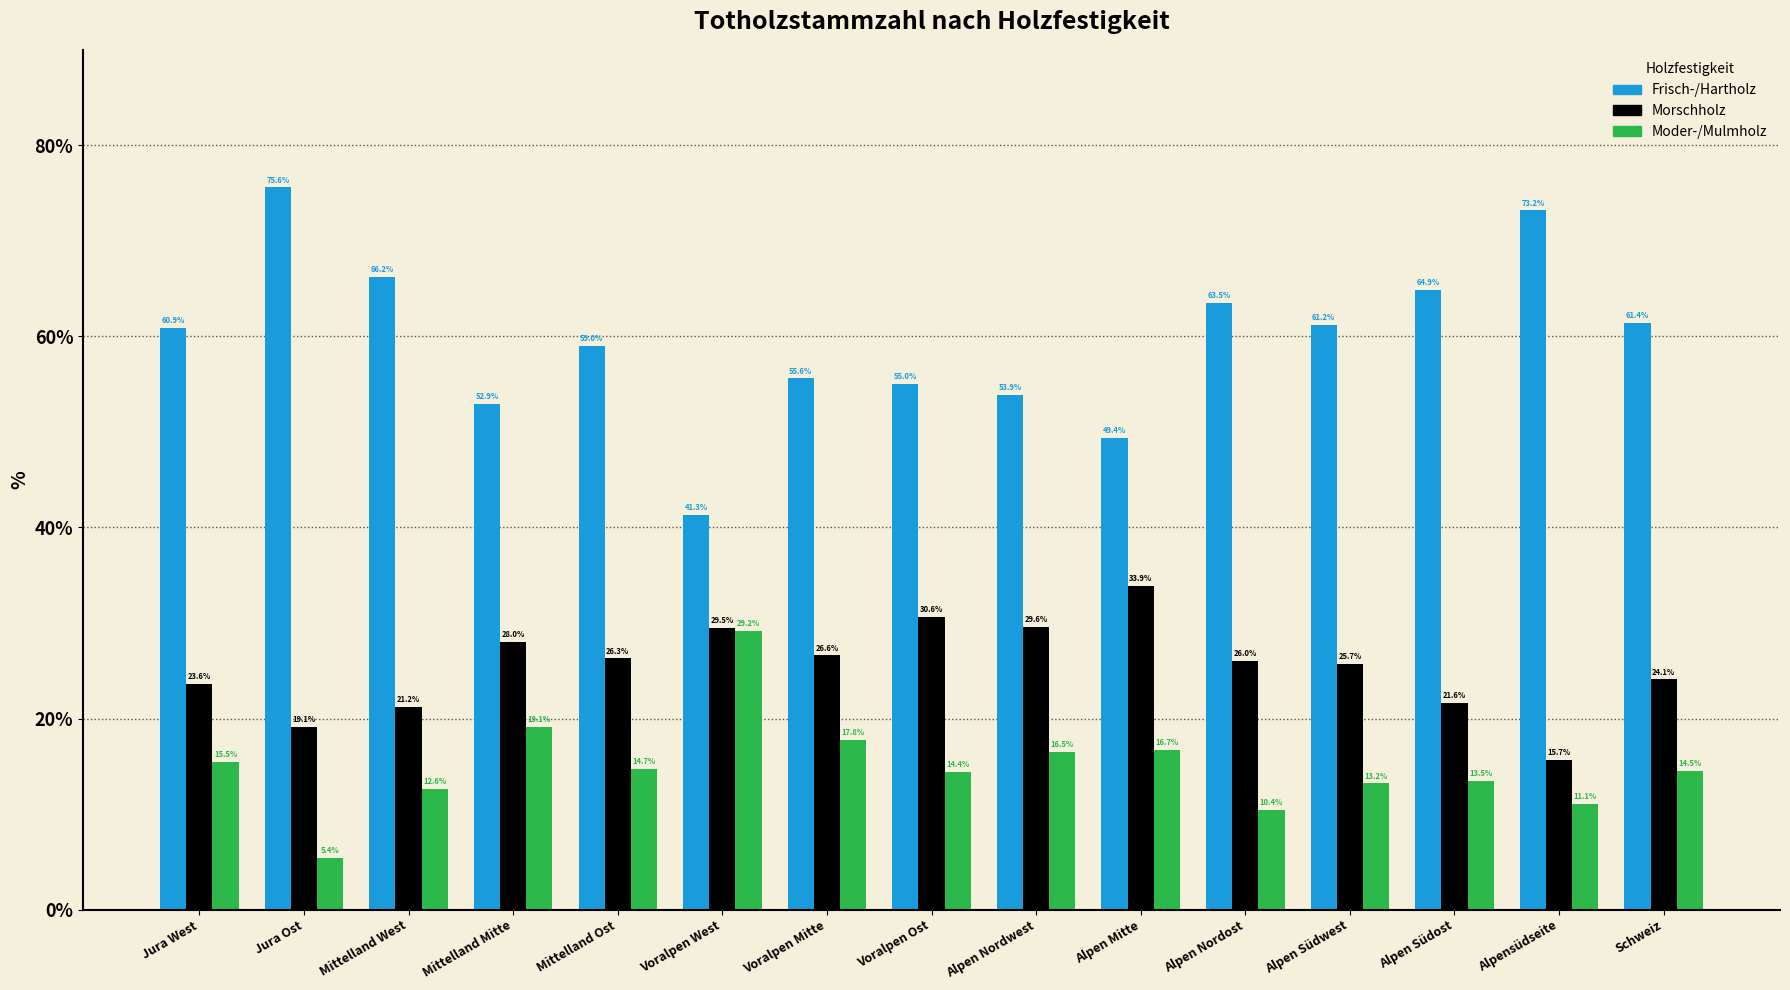

Reading right to left, list all the values displayed in this chart.

Frisch-/Hartholz: Schweiz=61.4	Alpensüdseite=73.2	Alpen Südost=64.9	Alpen Südwest=61.2	Alpen Nordost=63.5	Alpen Mitte=49.4	Alpen Nordwest=53.9	Voralpen Ost=55.0	Voralpen Mitte=55.6	Voralpen West=41.3	Mittelland Ost=59.0	Mittelland Mitte=52.9	Mittelland West=66.2	Jura Ost=75.6	Jura West=60.9
Morschholz: Schweiz=24.1	Alpensüdseite=15.7	Alpen Südost=21.6	Alpen Südwest=25.7	Alpen Nordost=26.0	Alpen Mitte=33.9	Alpen Nordwest=29.6	Voralpen Ost=30.6	Voralpen Mitte=26.6	Voralpen West=29.5	Mittelland Ost=26.3	Mittelland Mitte=28.0	Mittelland West=21.2	Jura Ost=19.1	Jura West=23.6
Moder-/Mulmholz: Schweiz=14.5	Alpensüdseite=11.1	Alpen Südost=13.5	Alpen Südwest=13.2	Alpen Nordost=10.4	Alpen Mitte=16.7	Alpen Nordwest=16.5	Voralpen Ost=14.4	Voralpen Mitte=17.8	Voralpen West=29.2	Mittelland Ost=14.7	Mittelland Mitte=19.1	Mittelland West=12.6	Jura Ost=5.4	Jura West=15.5